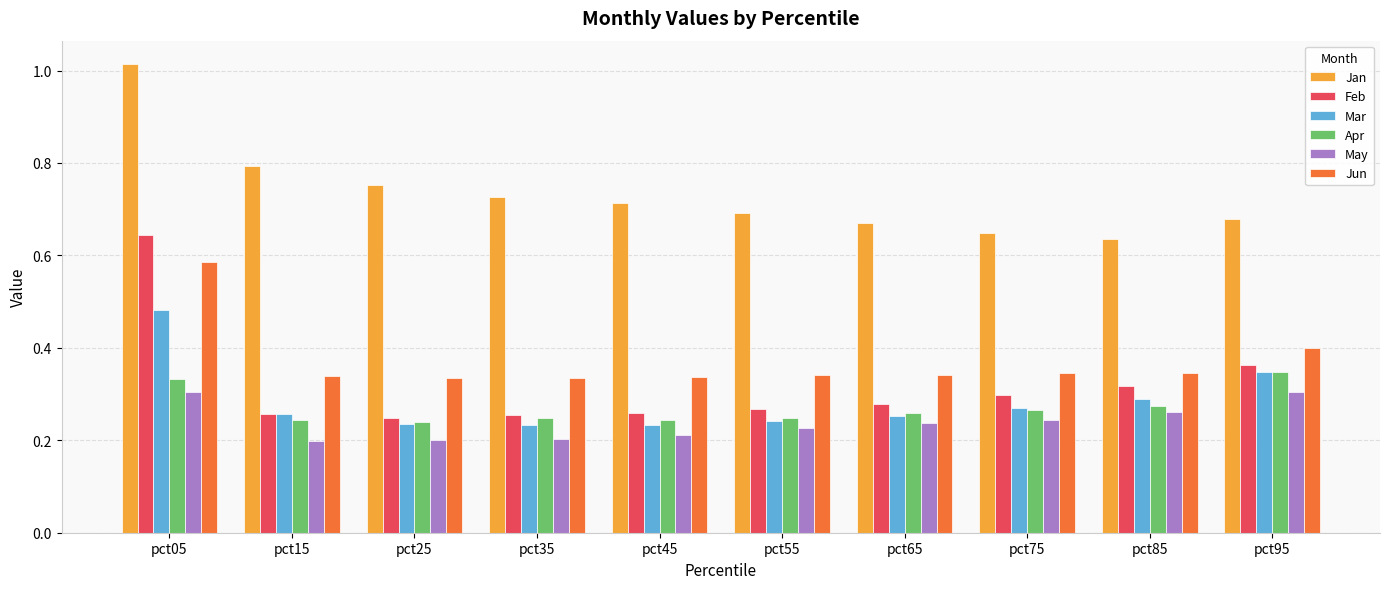

At how many categories does at least one series exceed 0?

10